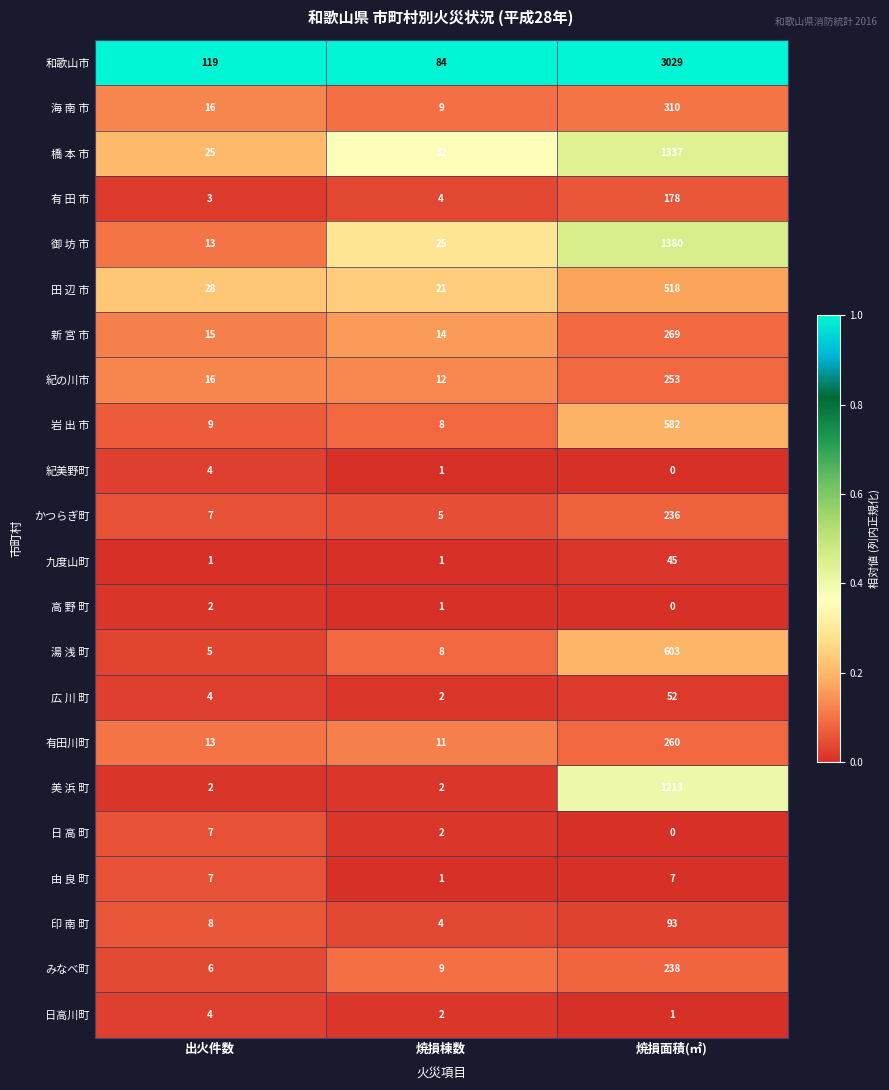

Is it true that 湯 浅 町 equals 13 at 焼損棟数?

False